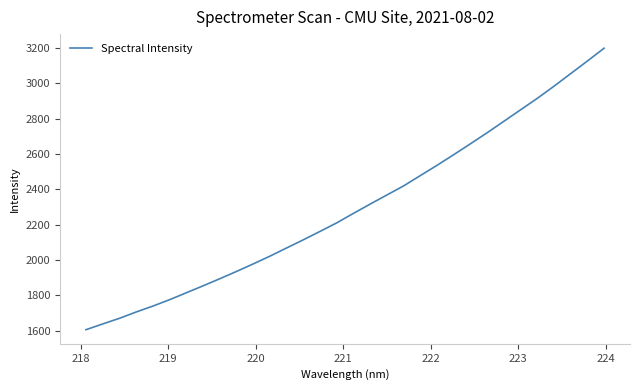

What is the smallest value displayed?

1606.5